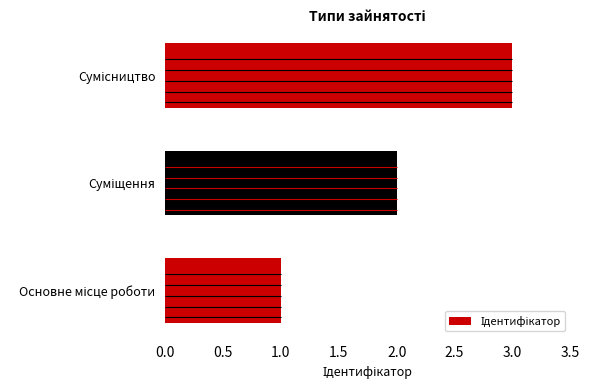

What is the sum of all values?

6